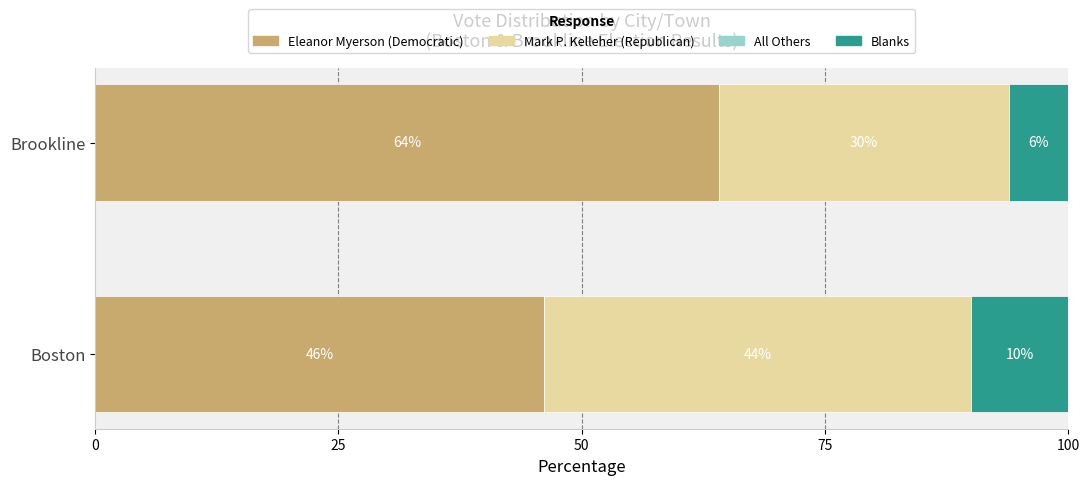

Which category has the highest value in the Eleanor Myerson (Democratic) series?

Brookline